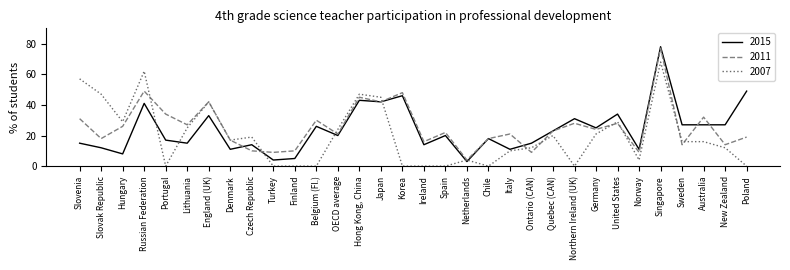

At which label does 2007 reach its peak?

Singapore